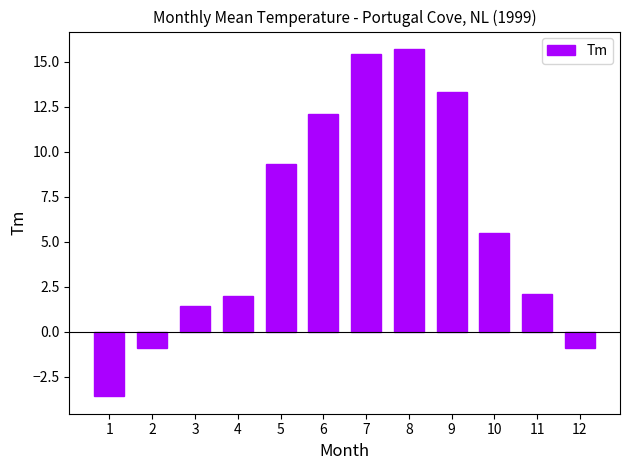

Read the value at 3.

1.4